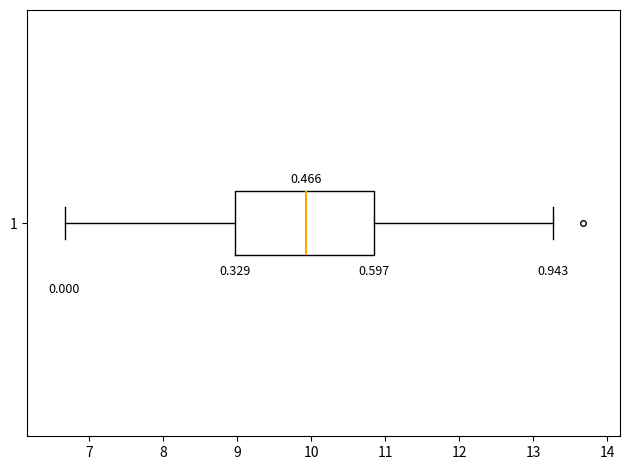

Where does the left whisker of the box at y = 1 end on the x-axis? The values are not printed on the chart, so give them approximately, as read against the axis.

6.7